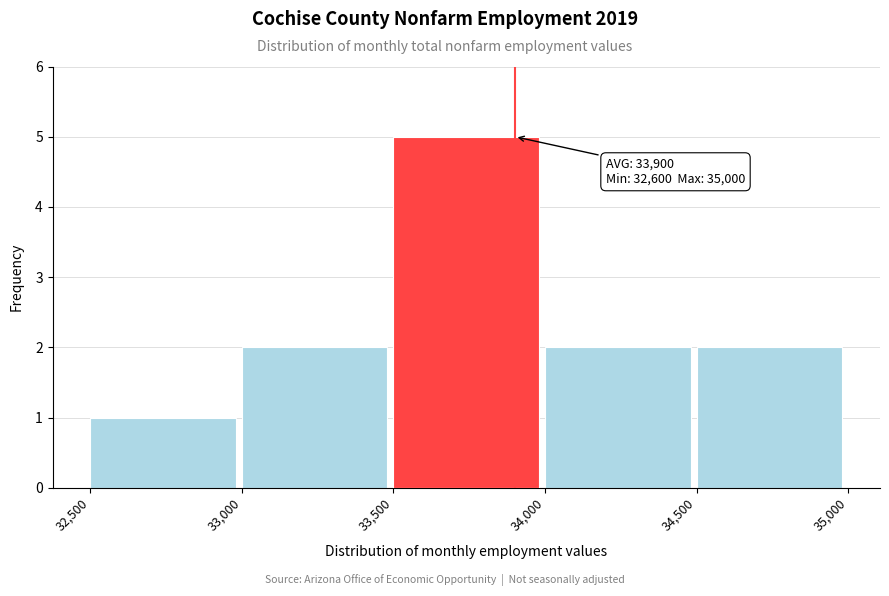

Which range on the x-axis has the tallest bar?

33,500 to 34,000